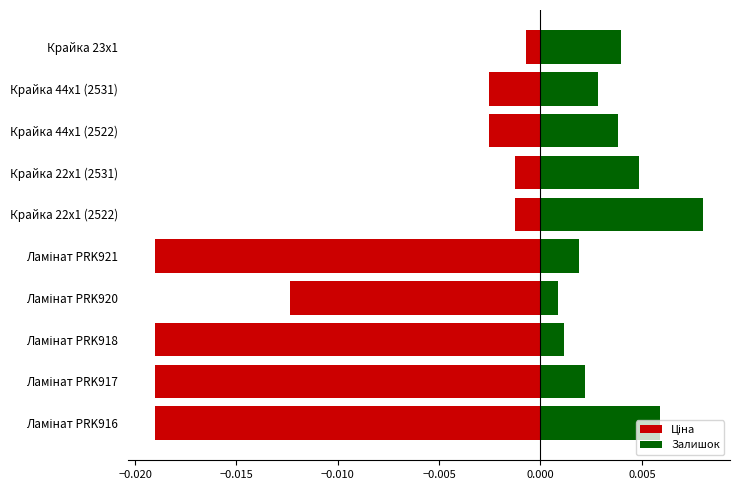

List the series in order of their peak value, lowest first.

Ціна, Залишок